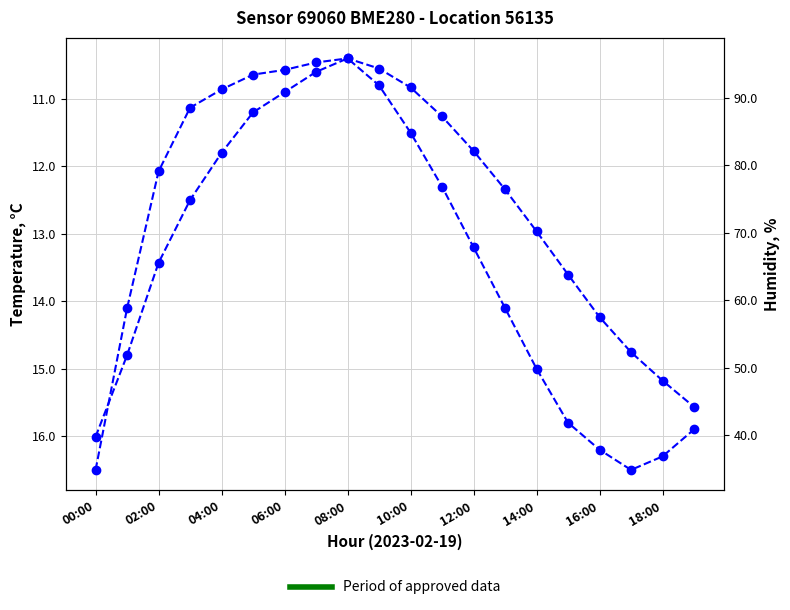

What is the difference between the second highest and second lowest values in the humidity series?

51.0